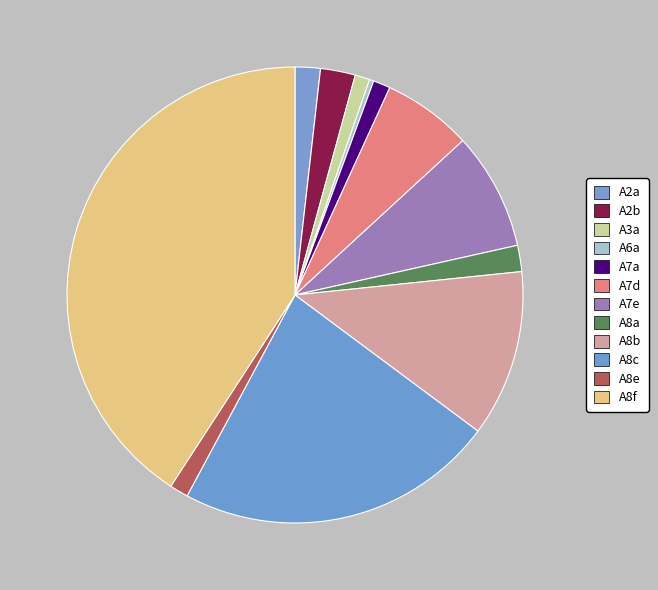

Rank the categories by value from lowest to highest.

A6a, A3a, A7a, A8e, A2a, A8a, A2b, A7d, A7e, A8b, A8c, A8f